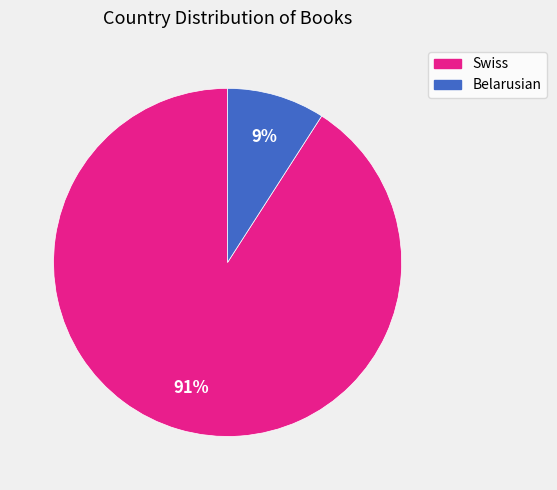

What is the smallest slice in the pie chart?

Belarusian